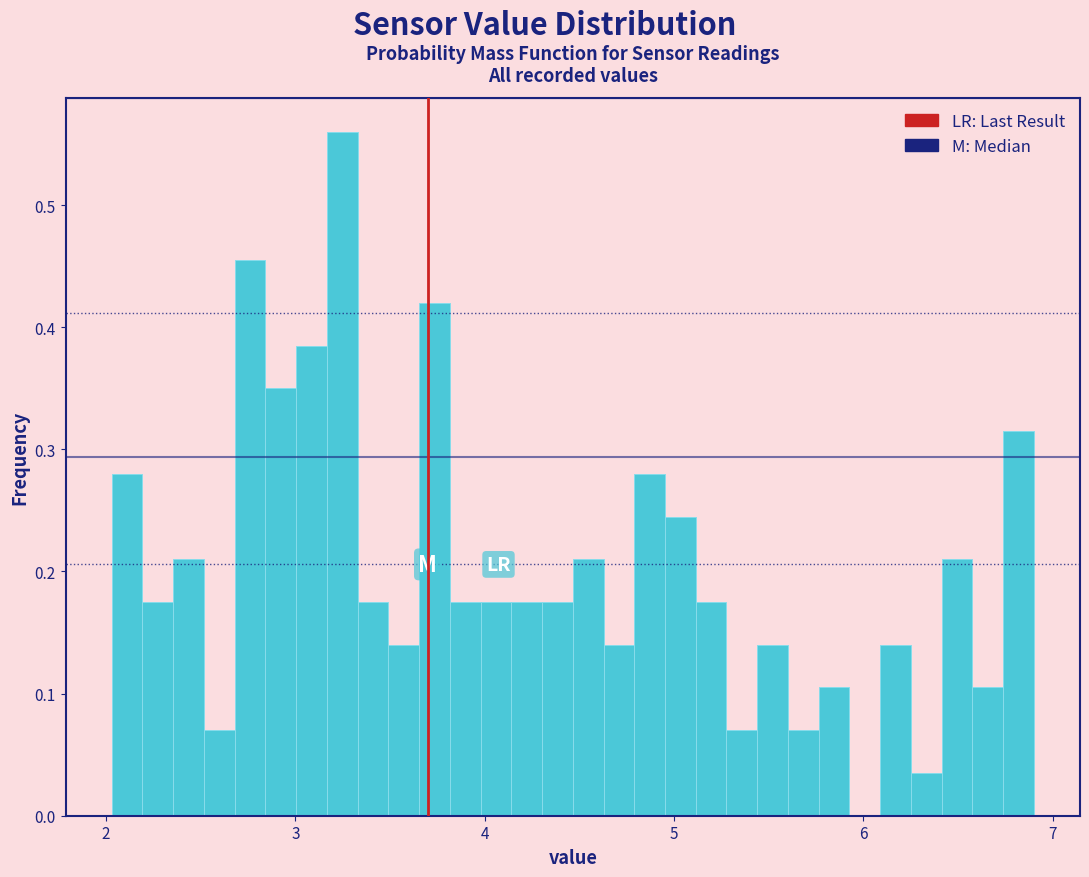

Around what value on the x-axis is the tallest bar? Give the approximate position of its centre, as read against the axis.

3.2